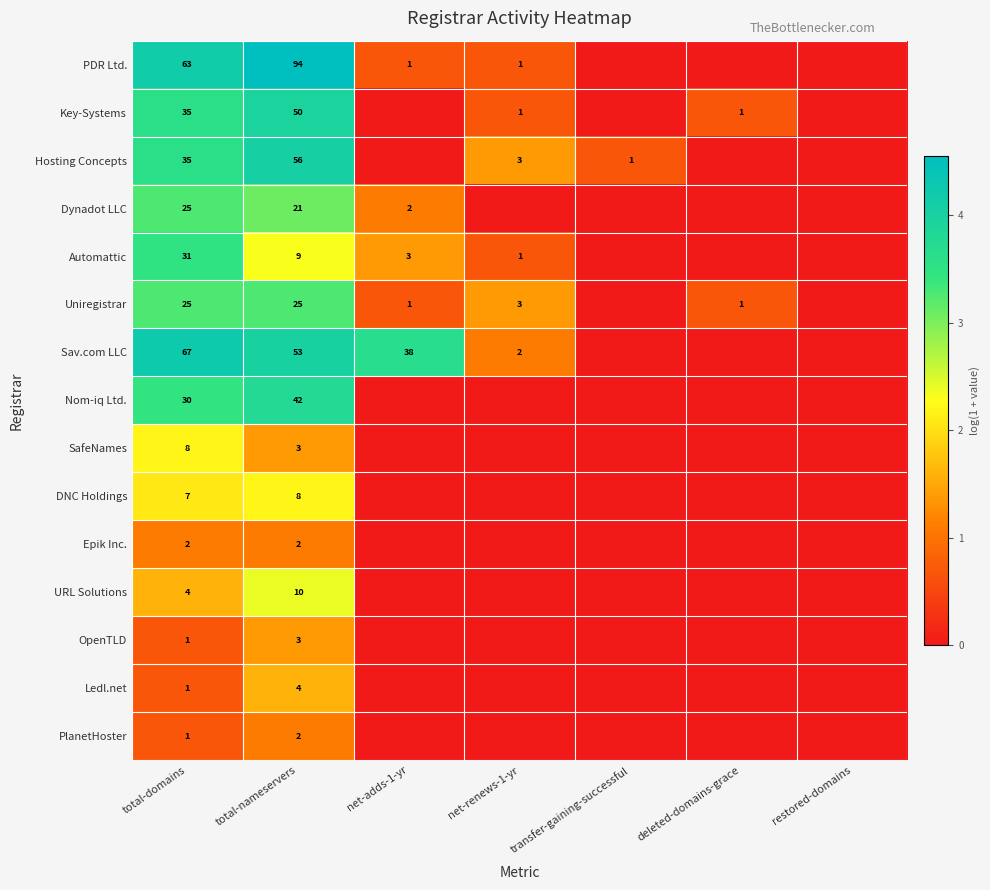

Is it true that Uniregistrar equals 25 at total-nameservers?

True